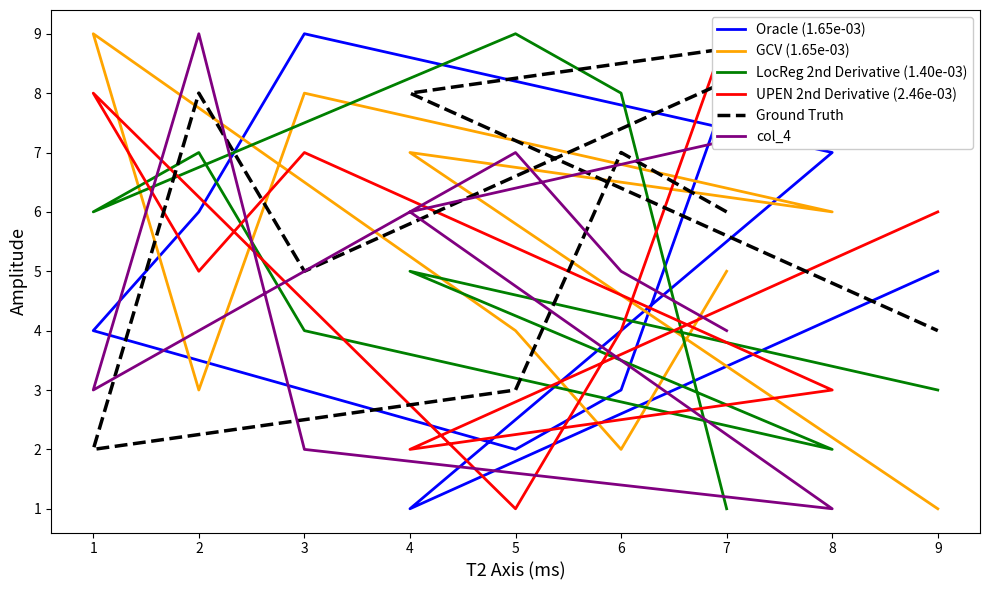

True or false: UPEN 2nd Derivative (2.46e-03) has more than 0 interior local peaks.

True